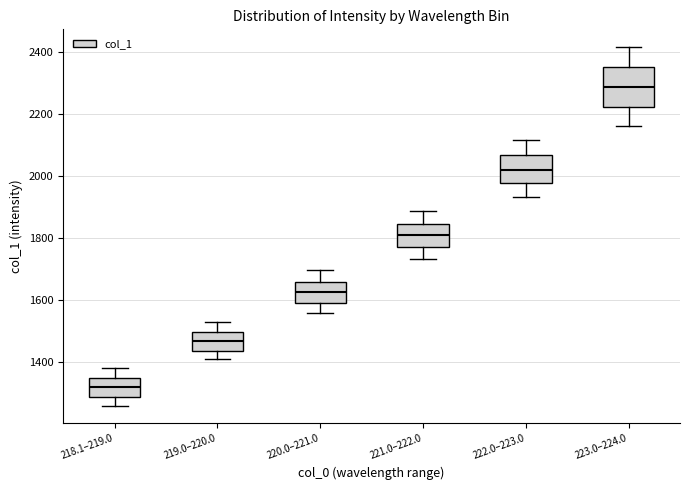

Reading left to right, read every box against the y-axis: the position of its median line, the range the box covers, and the ends of its whiskers. The values are not printed on the chart, so give them approximately, as read against the axis.

218.1–219.0: median 1320, box 1280 to 1340, whiskers 1260 to 1380
219.0–220.0: median 1460, box 1440 to 1500, whiskers 1400 to 1520
220.0–221.0: median 1620, box 1600 to 1660, whiskers 1560 to 1700
221.0–222.0: median 1800, box 1780 to 1840, whiskers 1740 to 1880
222.0–223.0: median 2020, box 1980 to 2060, whiskers 1940 to 2120
223.0–224.0: median 2280, box 2220 to 2360, whiskers 2160 to 2420